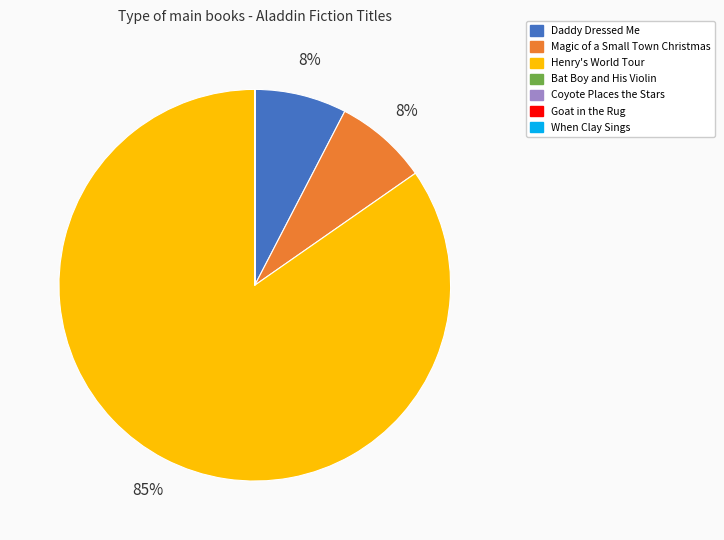

The Magic of a Small Town Christmas slice represents 1% of the pie. True or false?

False